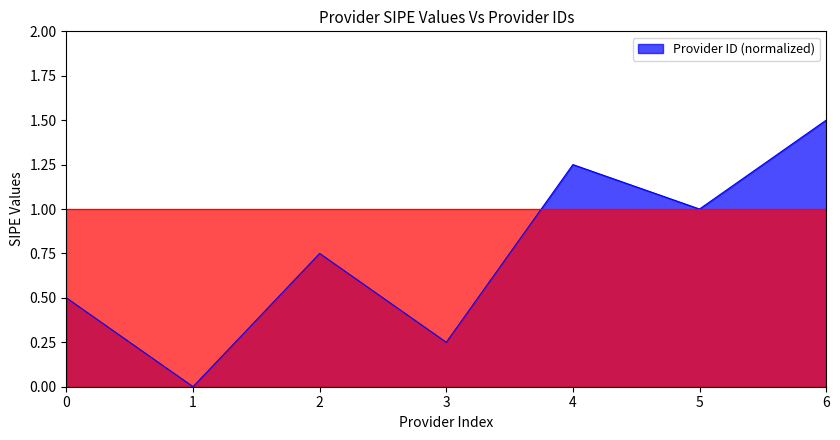

Rank the categories by value from lowest to highest.

1, 3, 0, 2, 5, 4, 6